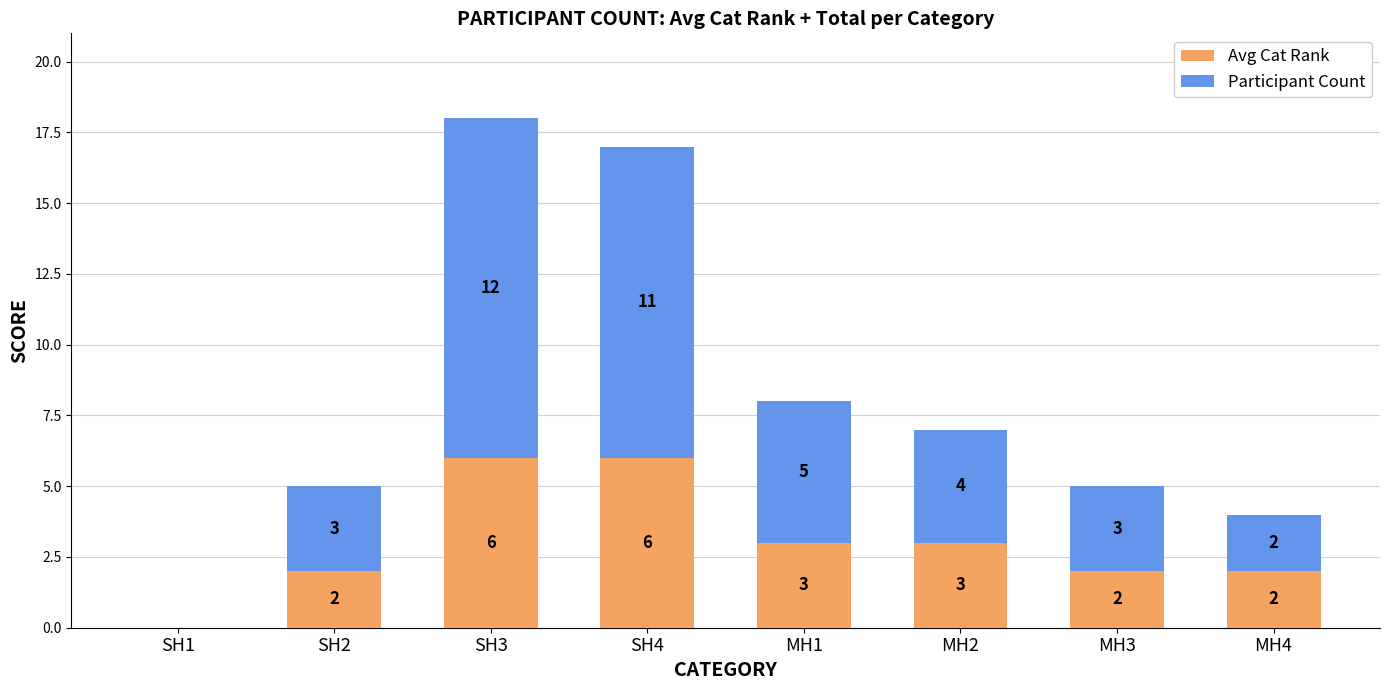

Is it true that Avg Cat Rank equals 1 at MH2?

False